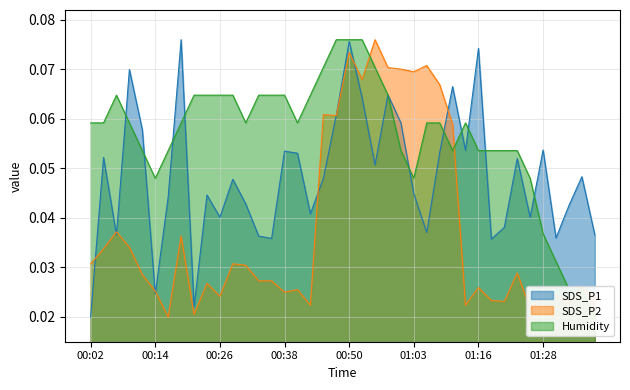

Reading left to right, extract all data points from this chart.

SDS_P1: 0.0	0.1	0.0	0.1	0.1	0.0	0.0	0.1	0.0	0.0	0.0	0.0	0.0	0.0	0.0	0.1	0.1	0.0	0.0	0.1	0.1	0.1	0.1	0.1	0.1	0.0	0.0	0.1	0.1	0.1	0.1	0.0	0.0	0.1	0.0	0.1	0.0	0.0	0.0	0.0
SDS_P2: 0.0	0.0	0.0	0.0	0.0	0.0	0.0	0.0	0.0	0.0	0.0	0.0	0.0	0.0	0.0	0.0	0.0	0.0	0.1	0.1	0.1	0.1	0.1	0.1	0.1	0.1	0.1	0.1	0.1	0.0	0.0	0.0	0.0	0.0	0.0	0.0	0.0	0.0	0.0	0.0
Humidity: 0.1	0.1	0.1	0.1	0.1	0.0	0.1	0.1	0.1	0.1	0.1	0.1	0.1	0.1	0.1	0.1	0.1	0.1	0.1	0.1	0.1	0.1	0.1	0.1	0.1	0.0	0.1	0.1	0.1	0.1	0.1	0.1	0.1	0.1	0.0	0.0	0.0	0.0	0.0	0.0